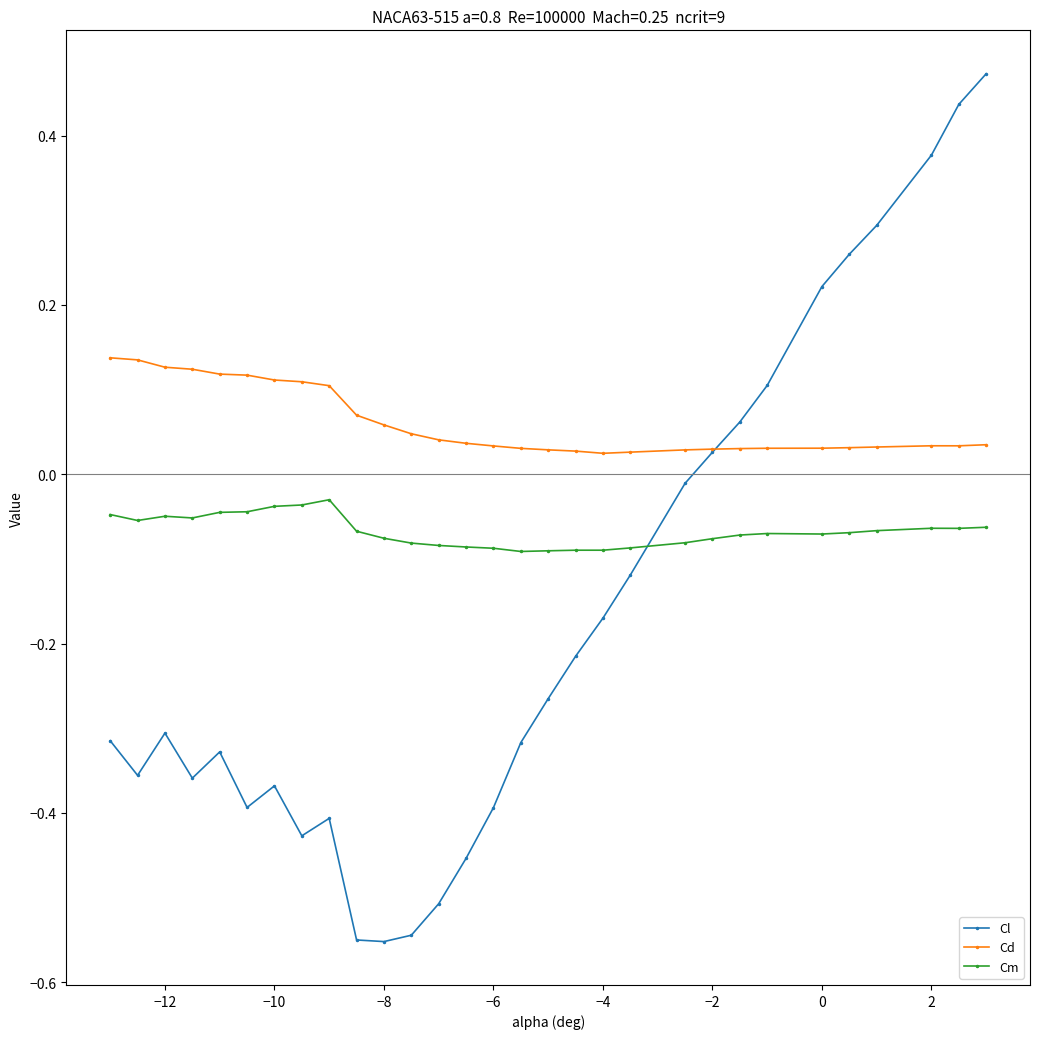

True or false: Cd has more than 0 points higher than both neighbors.

True